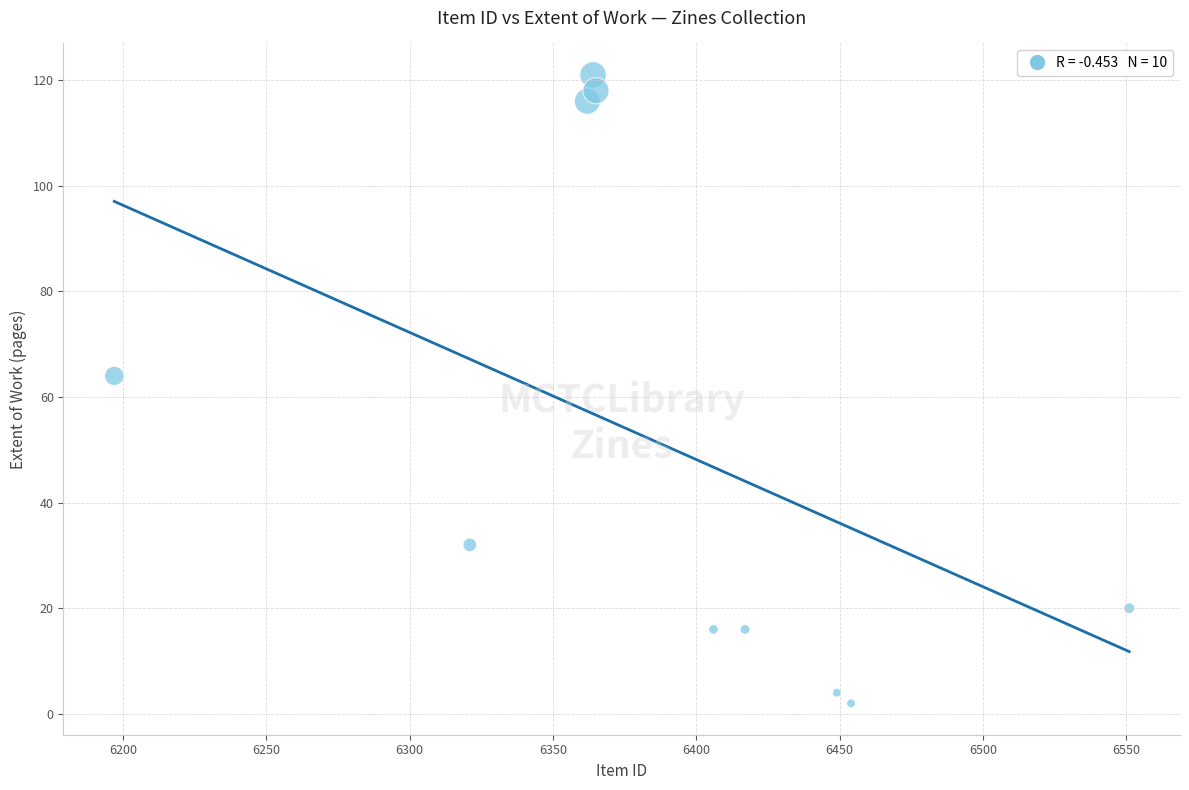

What is the average Y value?

51